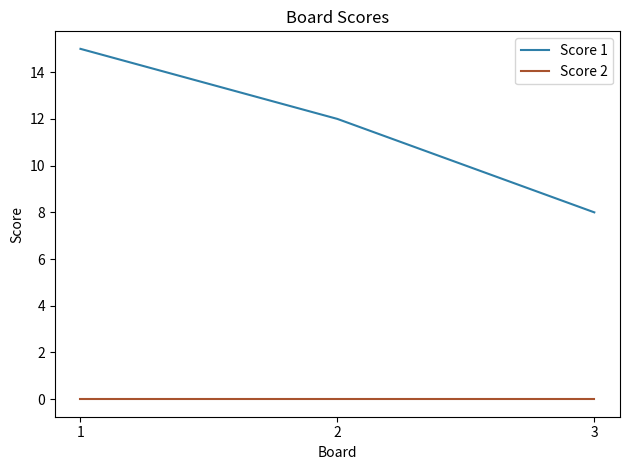

Which series has the widest spread of values?

Score 1